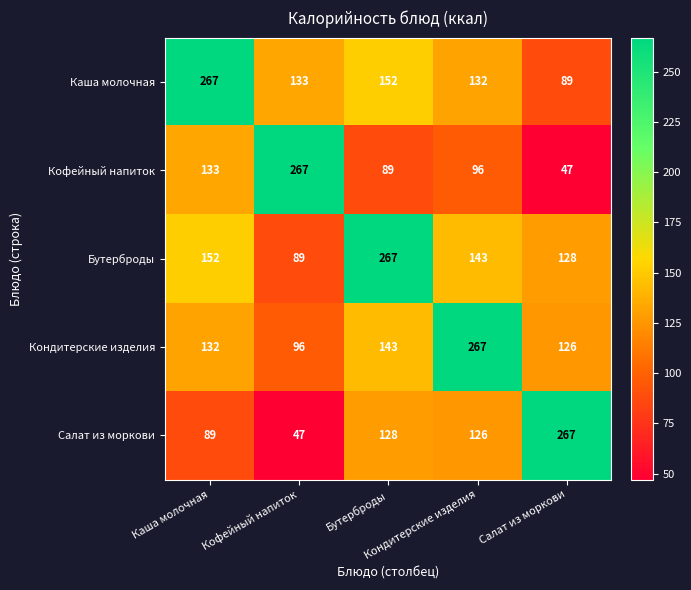

At how many categories does at least one series exceed 166?

5